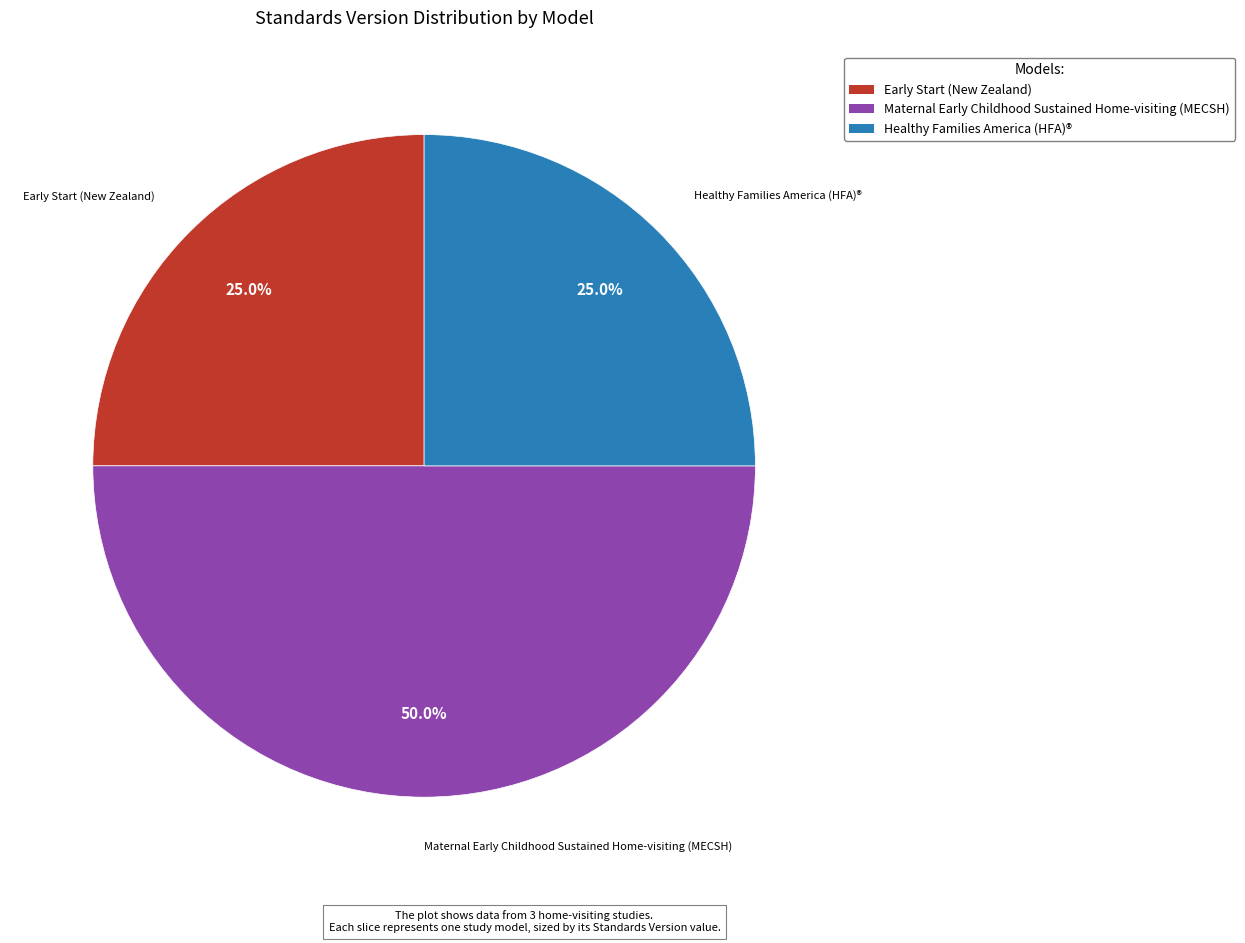

True or false: Early Start (New Zealand) accounts for 25% of the total.

True